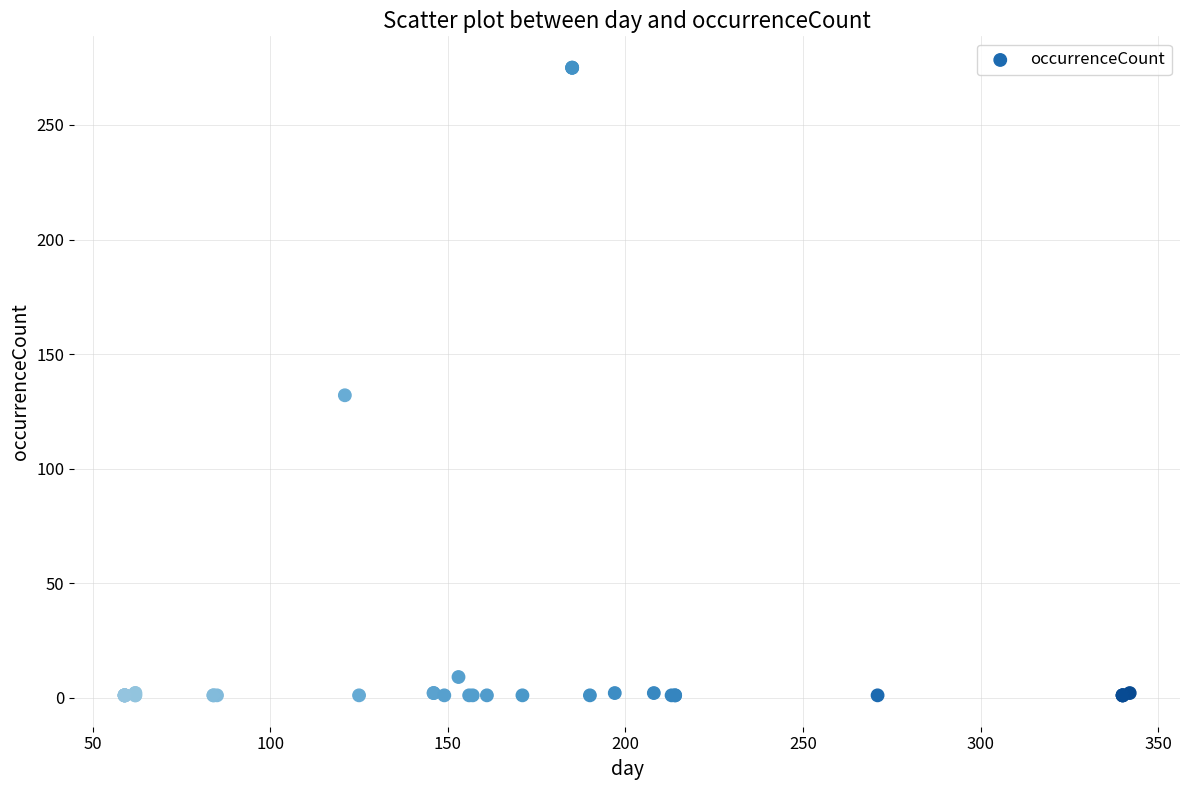

What Y value in the scatter plot is closest to 138?

132